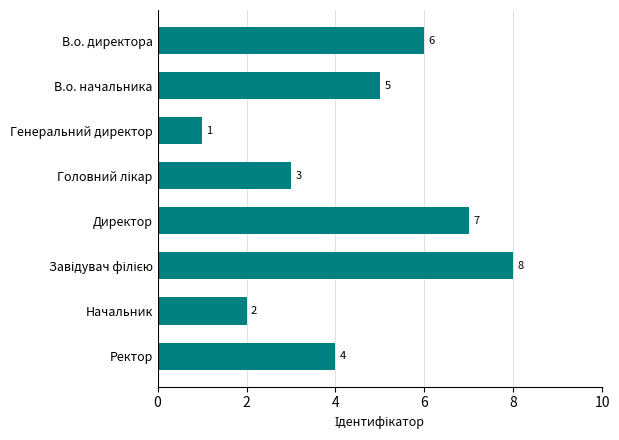

What is the ratio of the value at В.о. директора to the value at Начальник?

3.0